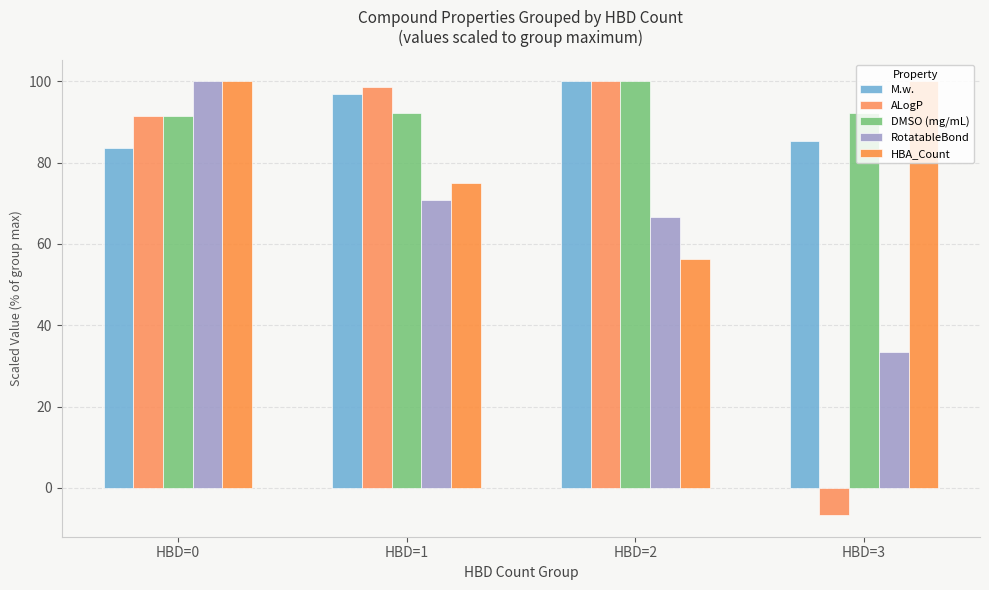

Which series has the widest spread of values?

ALogP